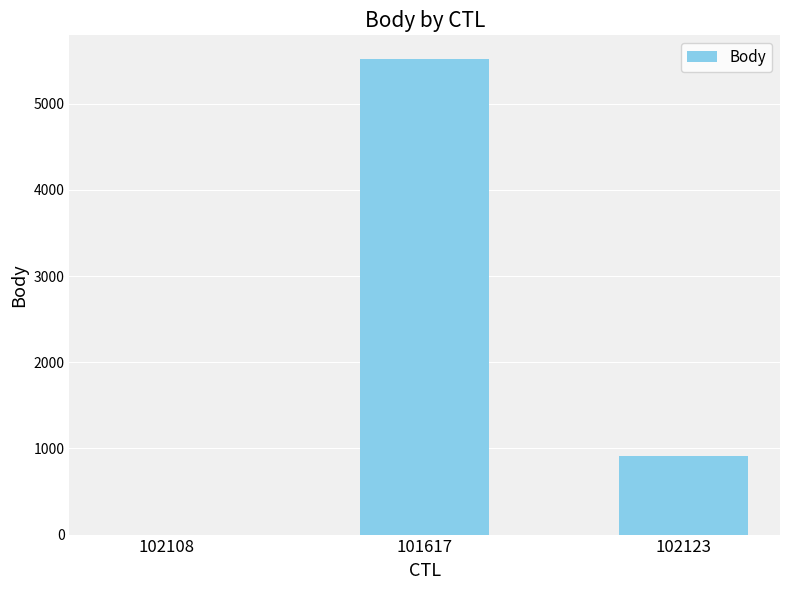

How many positive values are there?

2